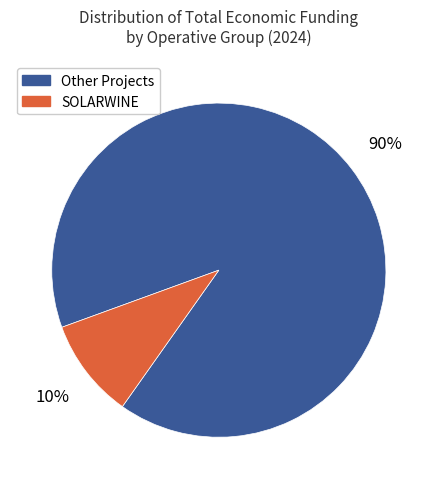

The Other Projects slice represents 78% of the pie. True or false?

False